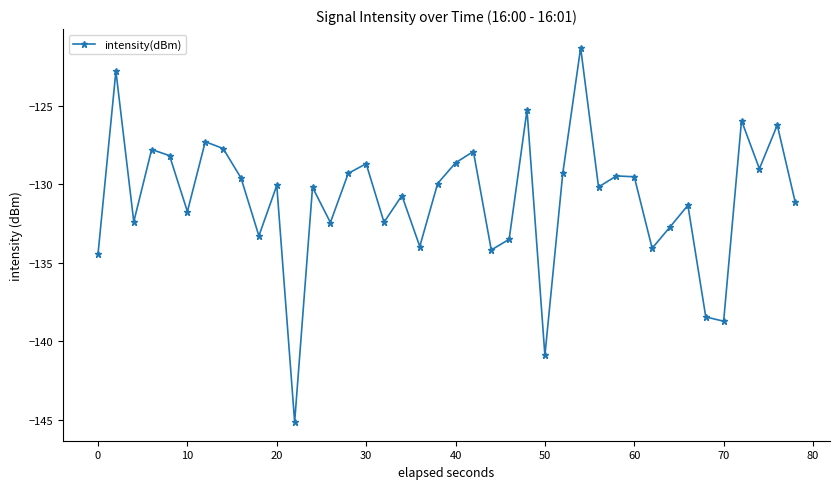

How many points are lower than both their immediate neighbors (excluding endpoints)?

13